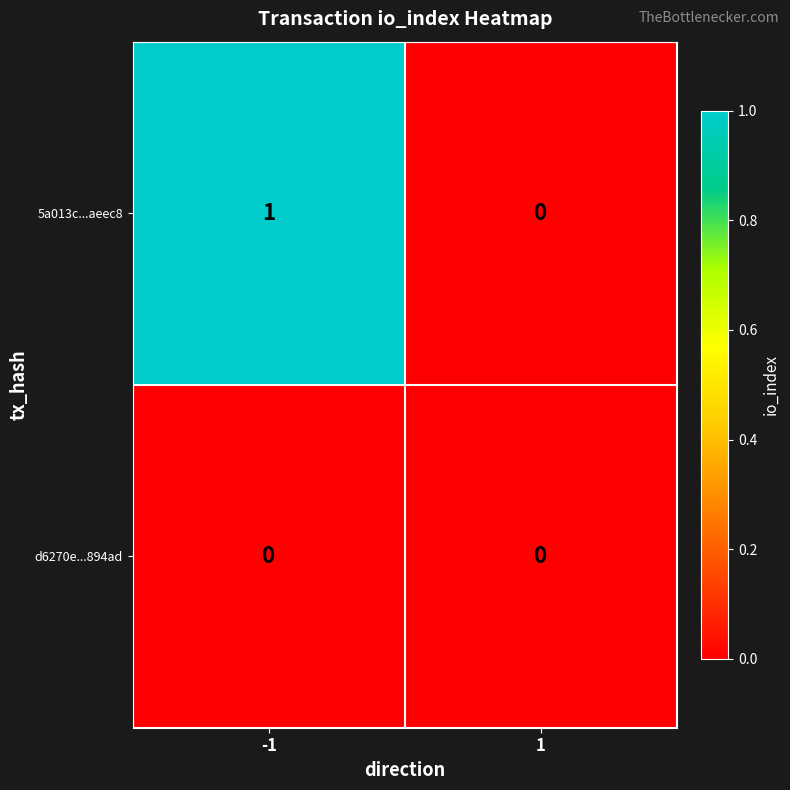

Which series has the largest total across all categories?

5a013c...aeec8